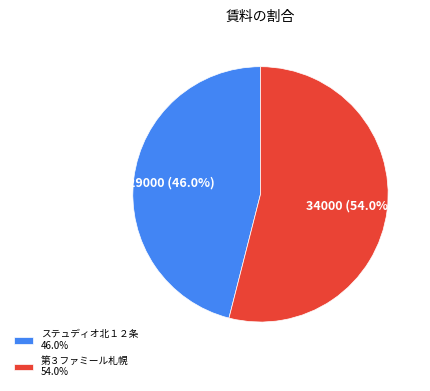

What is the smallest slice in the pie chart?

ステュディオ北１２条